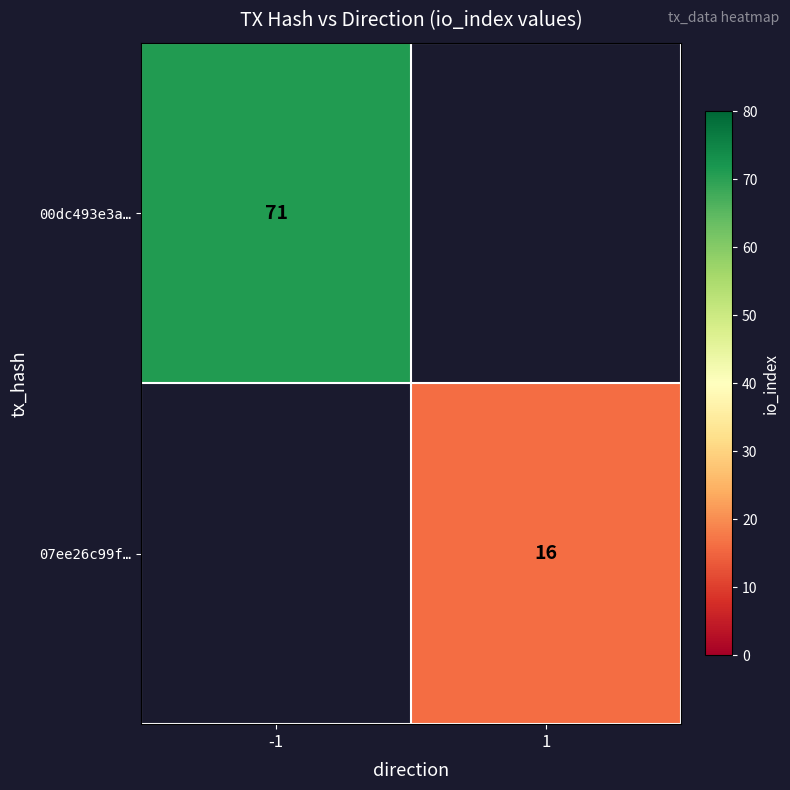

The 00dc493e3a… series shows 71 at -1. True or false?

True